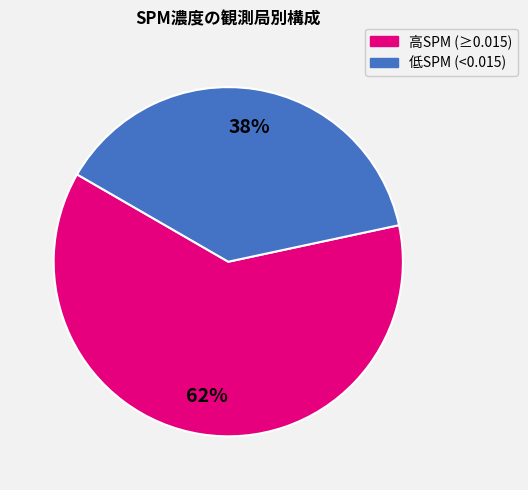

To the nearest percent, what is the average slice percentage?

50%